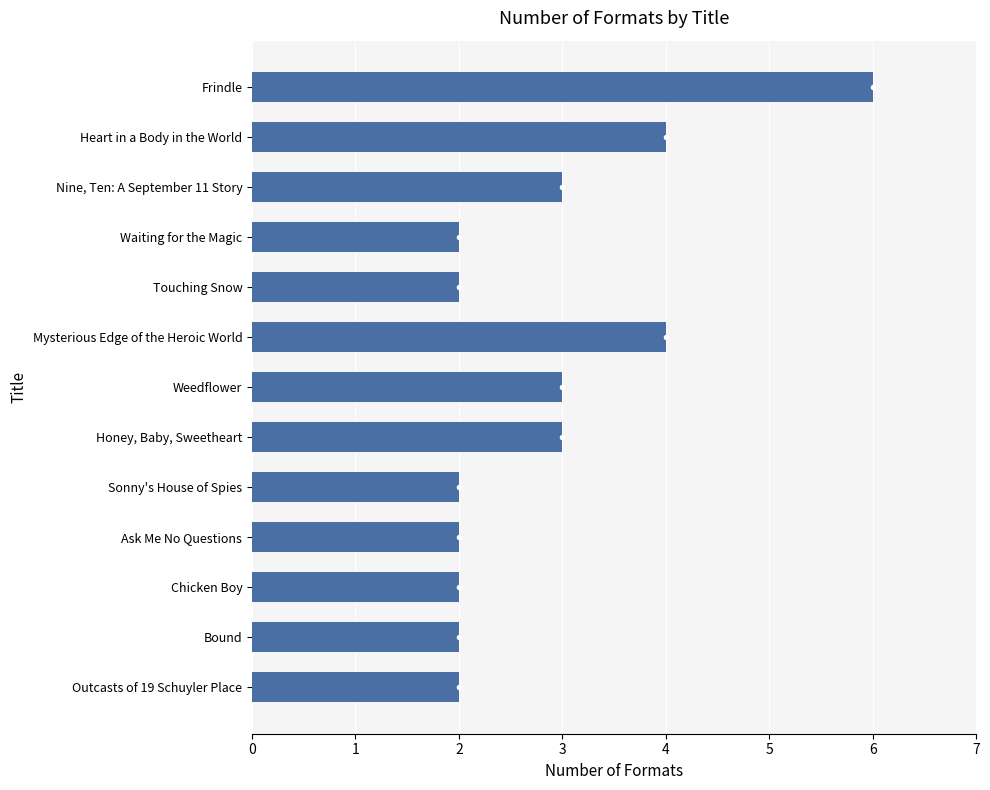

Reading bottom to top, what are all the values shown in this chart?

Outcasts of 19 Schuyler Place=2	Bound=2	Chicken Boy=2	Ask Me No Questions=2	Sonny's House of Spies=2	Honey, Baby, Sweetheart=3	Weedflower=3	Mysterious Edge of the Heroic World=4	Touching Snow=2	Waiting for the Magic=2	Nine, Ten: A September 11 Story=3	Heart in a Body in the World=4	Frindle=6